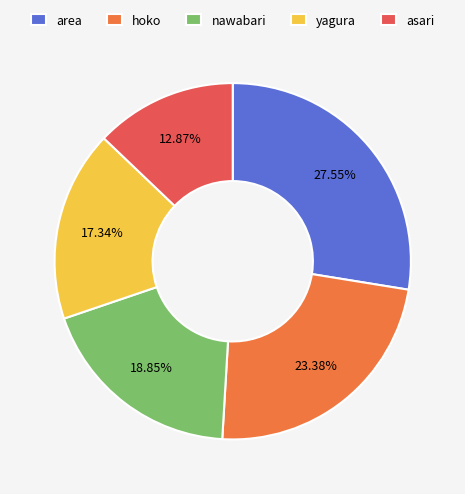

To the nearest percent, what is the average slice percentage?

20%